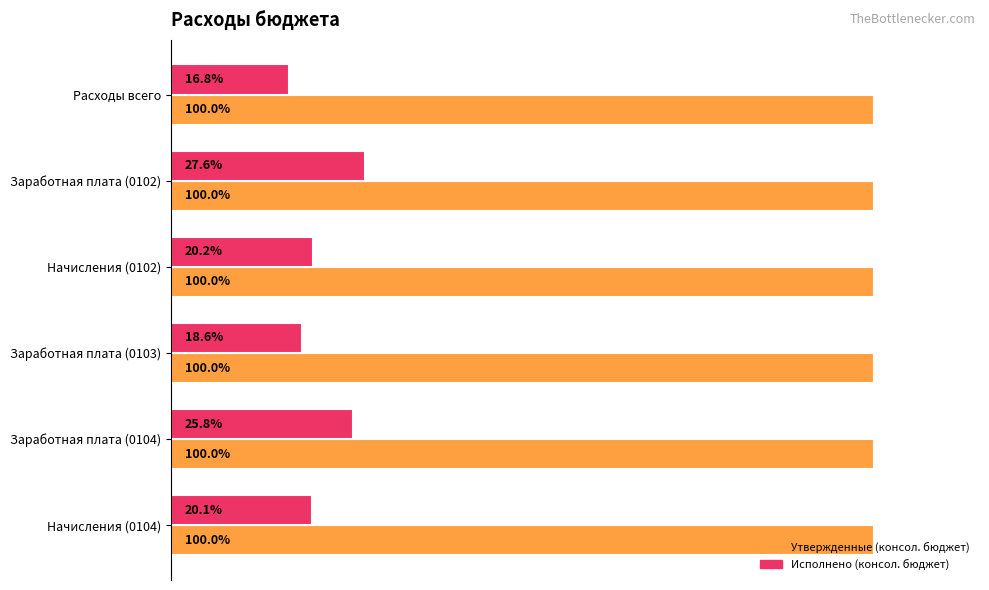

At which category is the sum across all series the highest?

Заработная плата (0102)